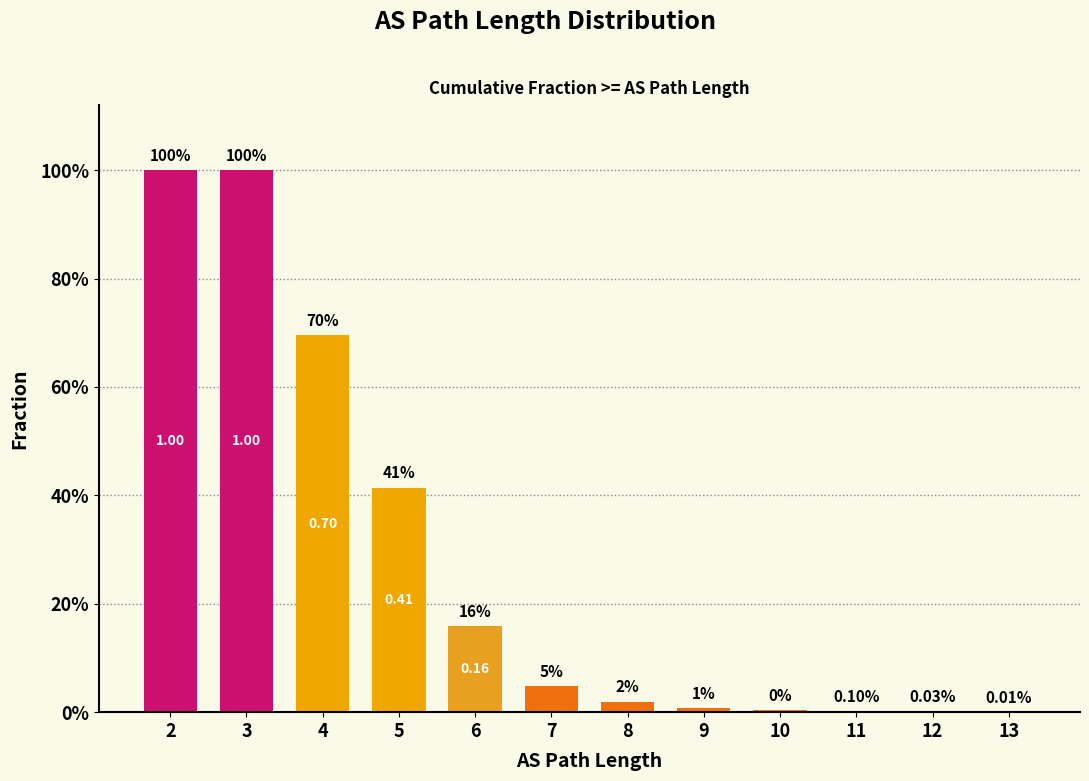

What is the difference between the second highest and second lowest values?

1.0